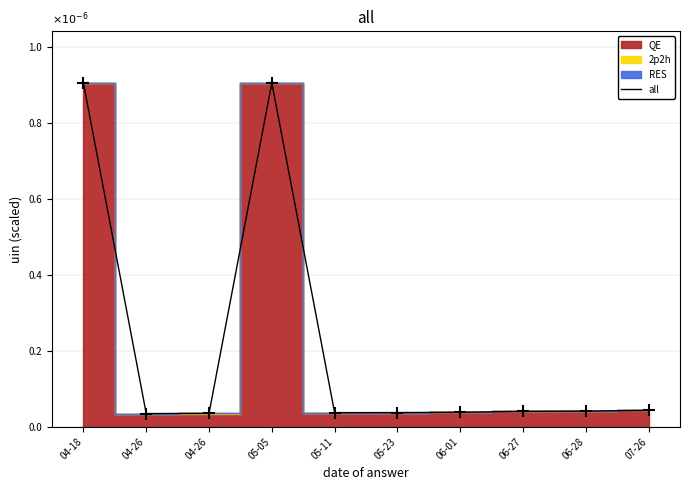

What is the label of the 8th point from the left?

06-27